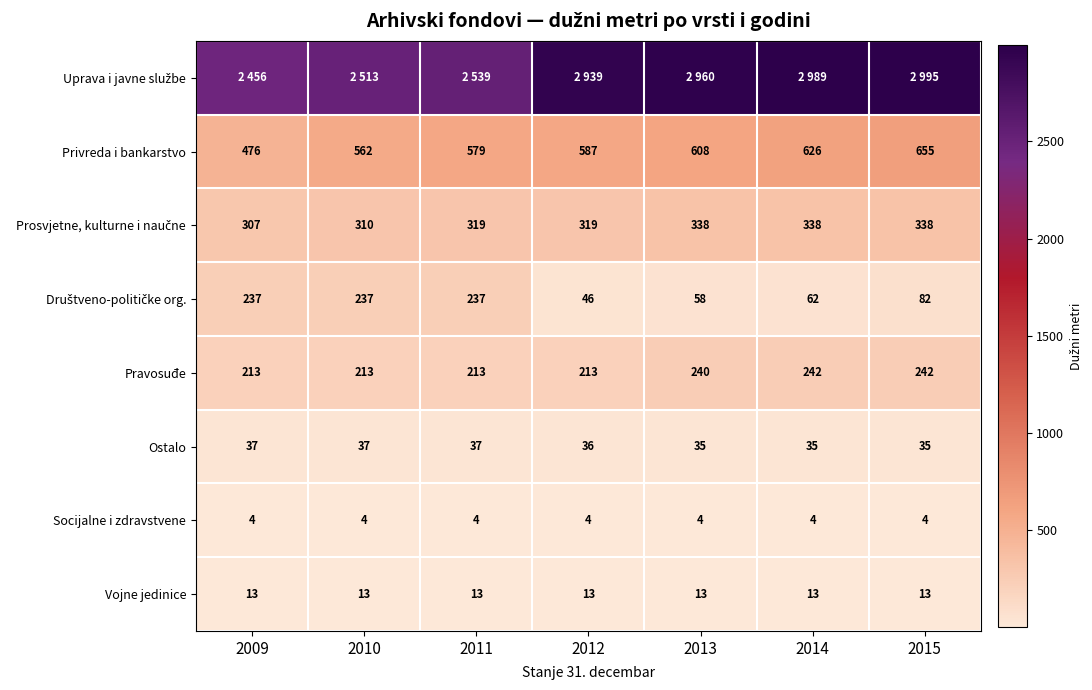

Between 2011 and 2015, which is larger?

2015